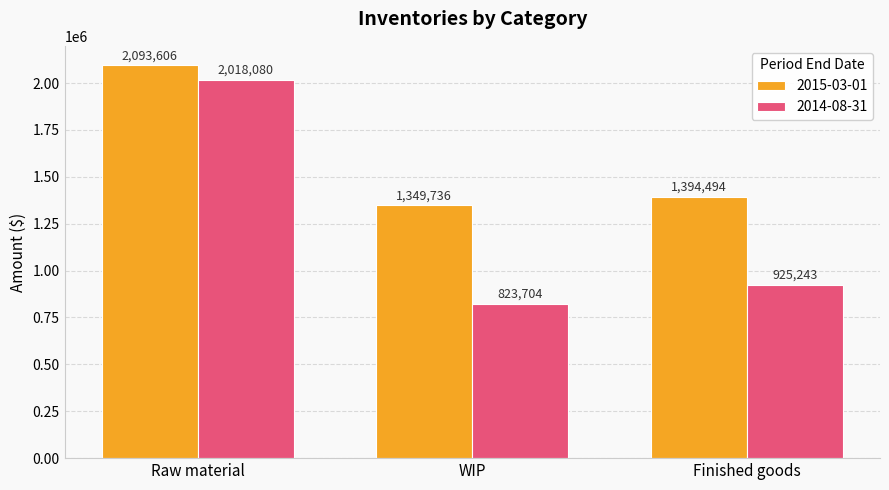

What is the minimum value shown in the chart?

823704